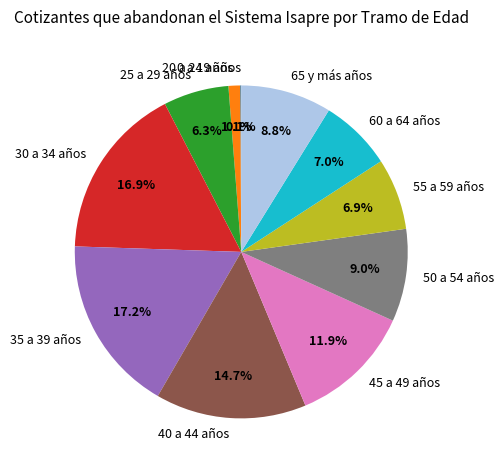

Does any single category account for the majority?

No